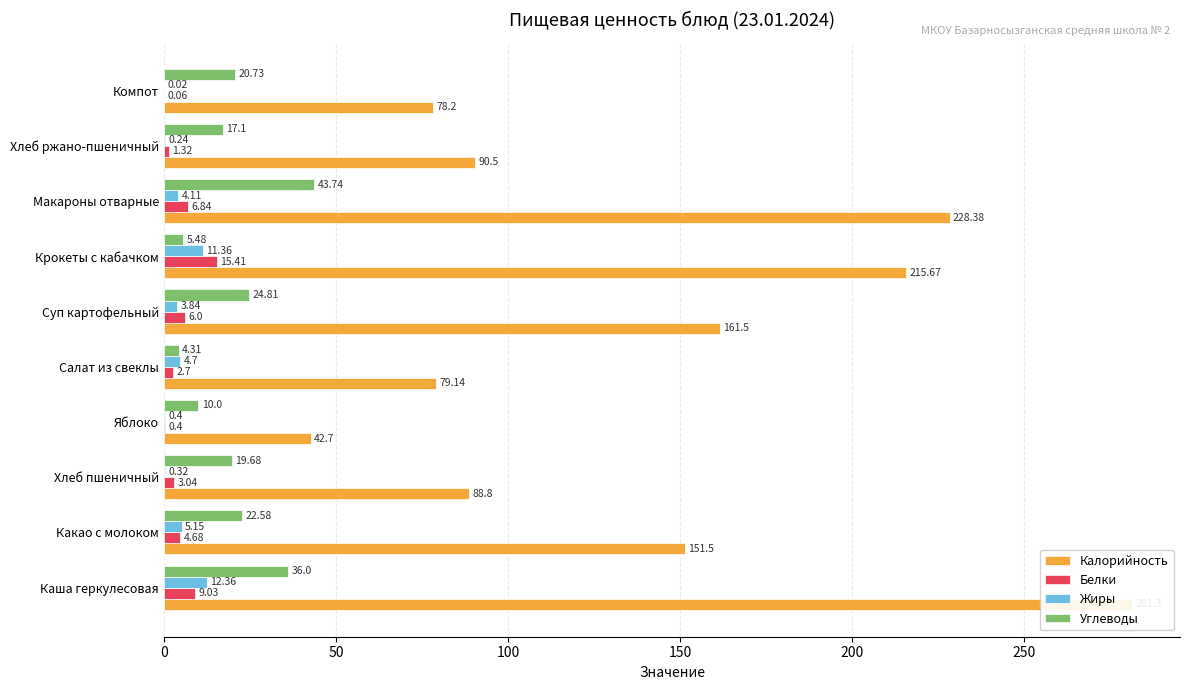

What is the average value of the Углеводы series?

20.4